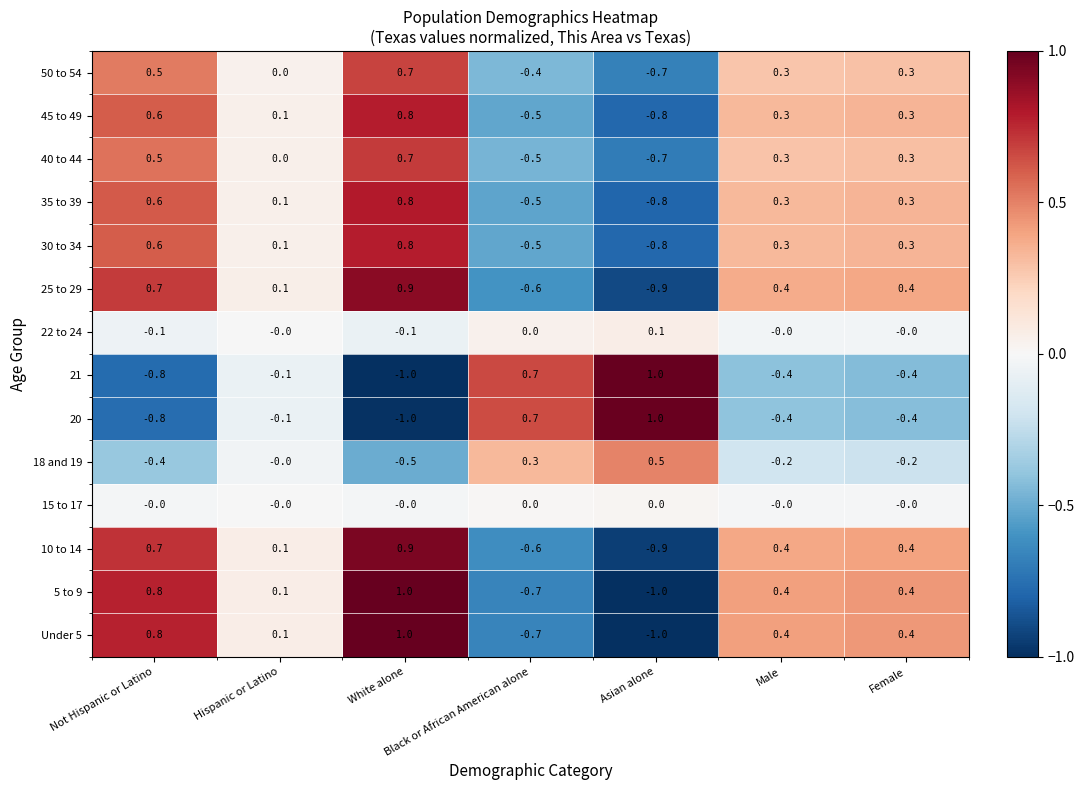

At which category is the sum across all series the highest?

White alone